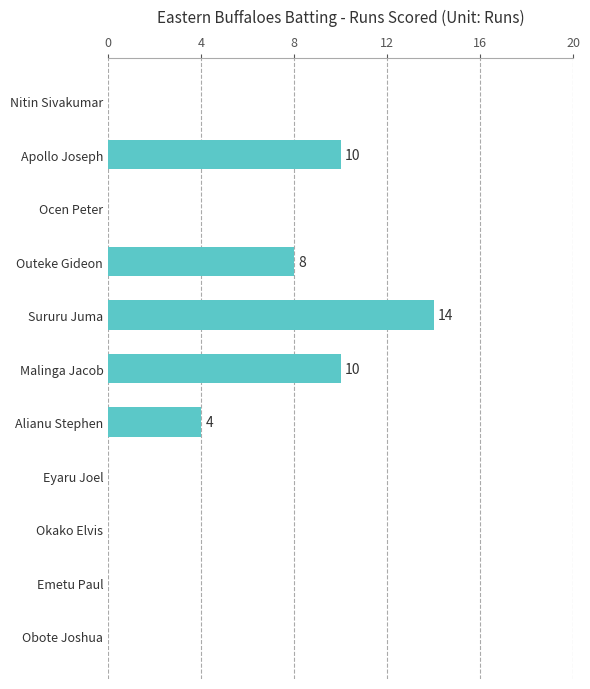

Count the values in the range 0 to 10.

10